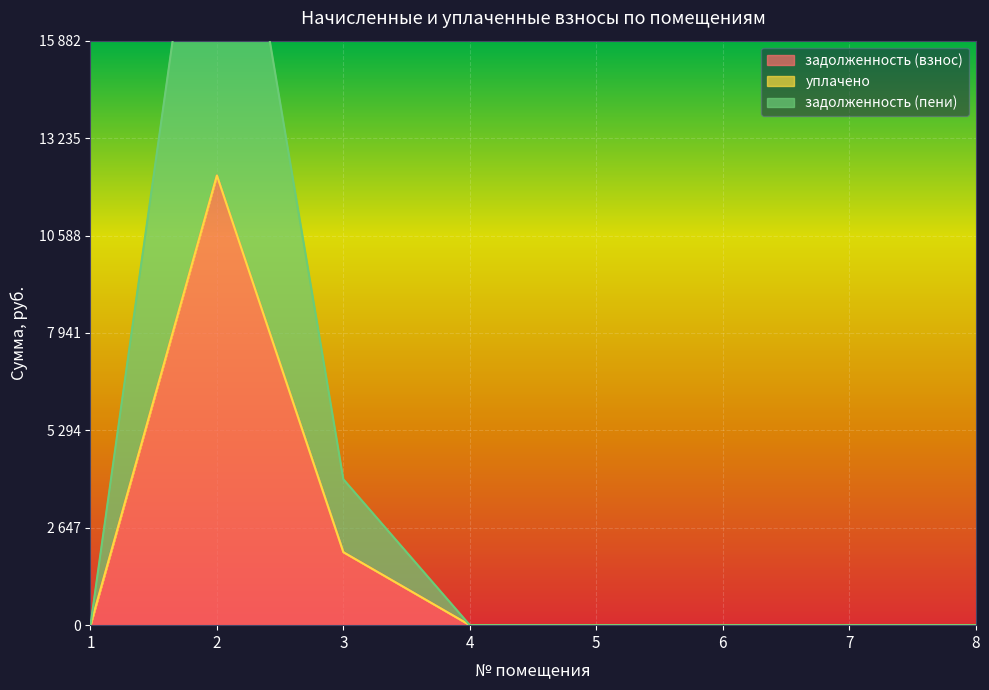

Is the value of задолженность (взнос) at 3 greater than the value of задолженность (пени) at 5?

Yes